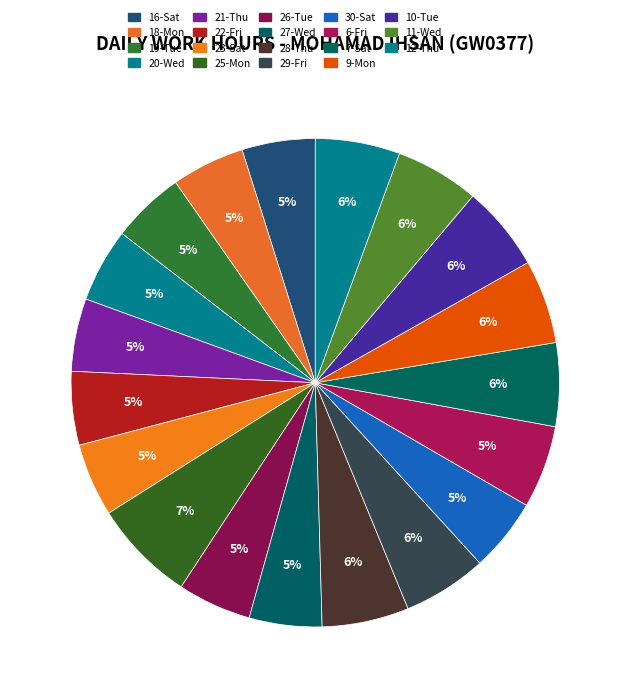

Which slice is the largest?

25-Mon